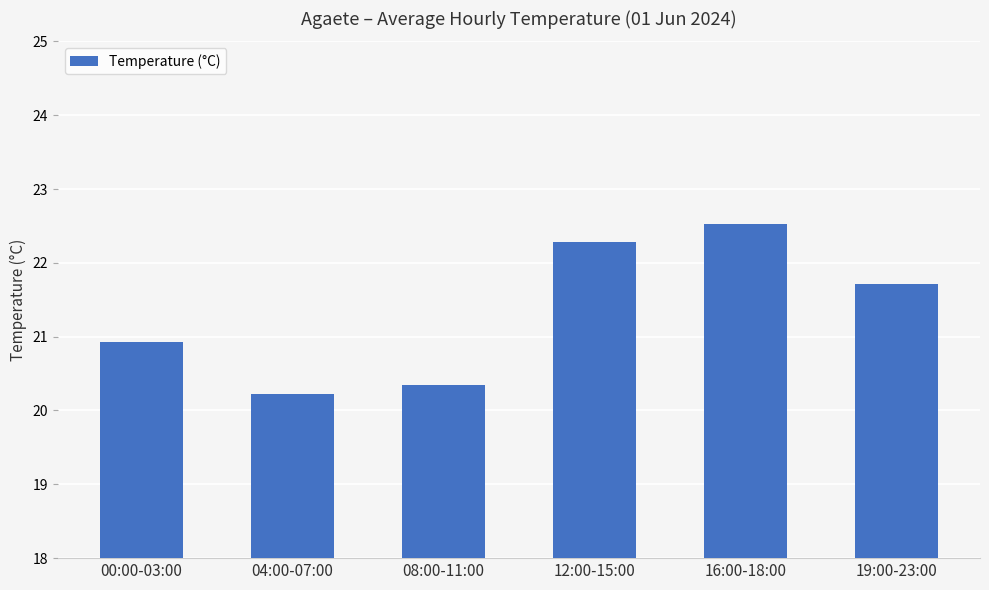

The value at 12:00-15:00 is 22.3. True or false?

True